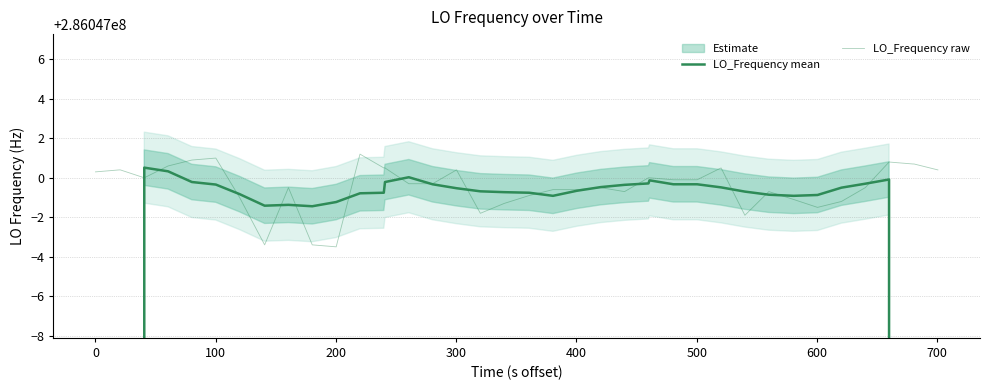

At which category is the sum across all series the highest?

300